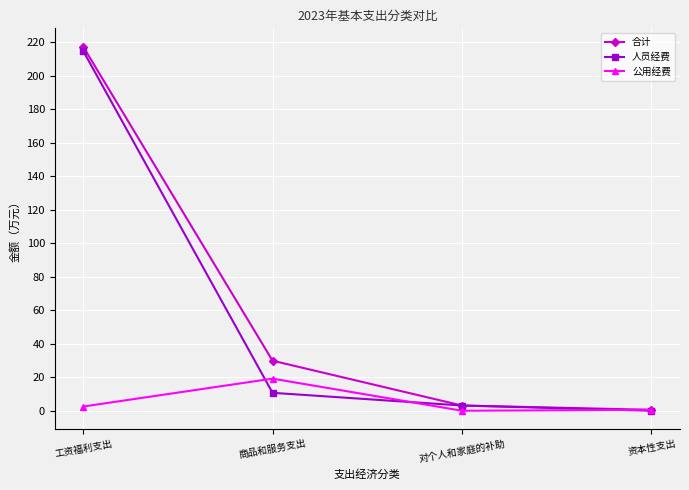

At which label does 合计 reach its minimum?

资本性支出